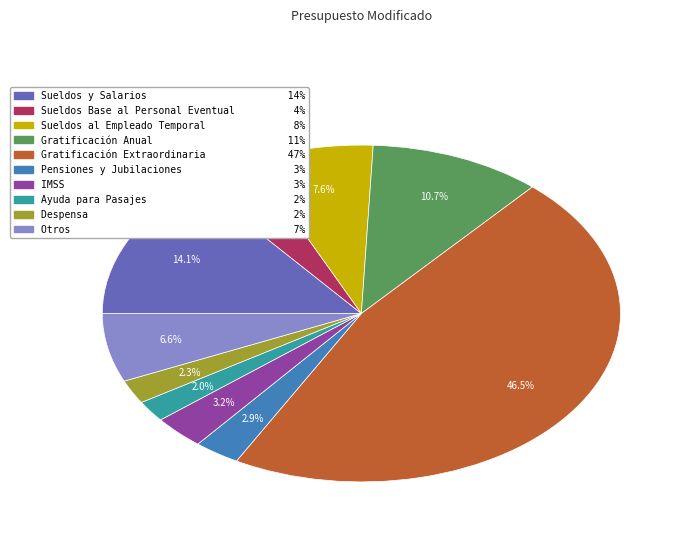

Count the number of slices in the pie.

10